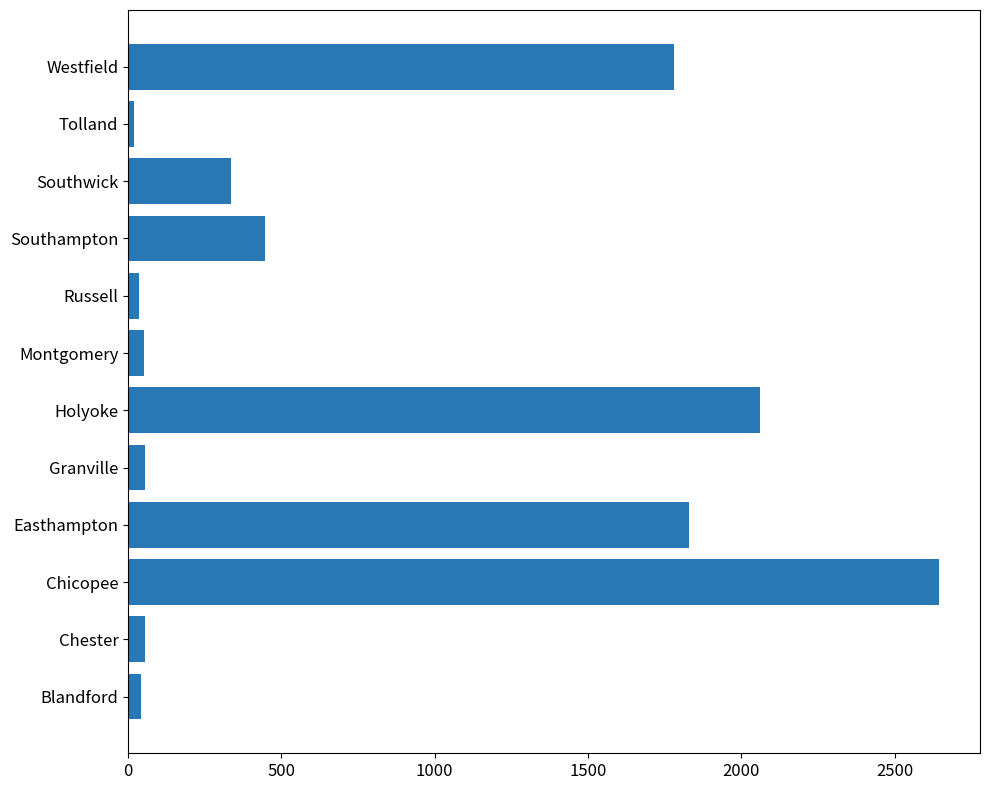

What is the difference between the maximum and minimum values?

2628